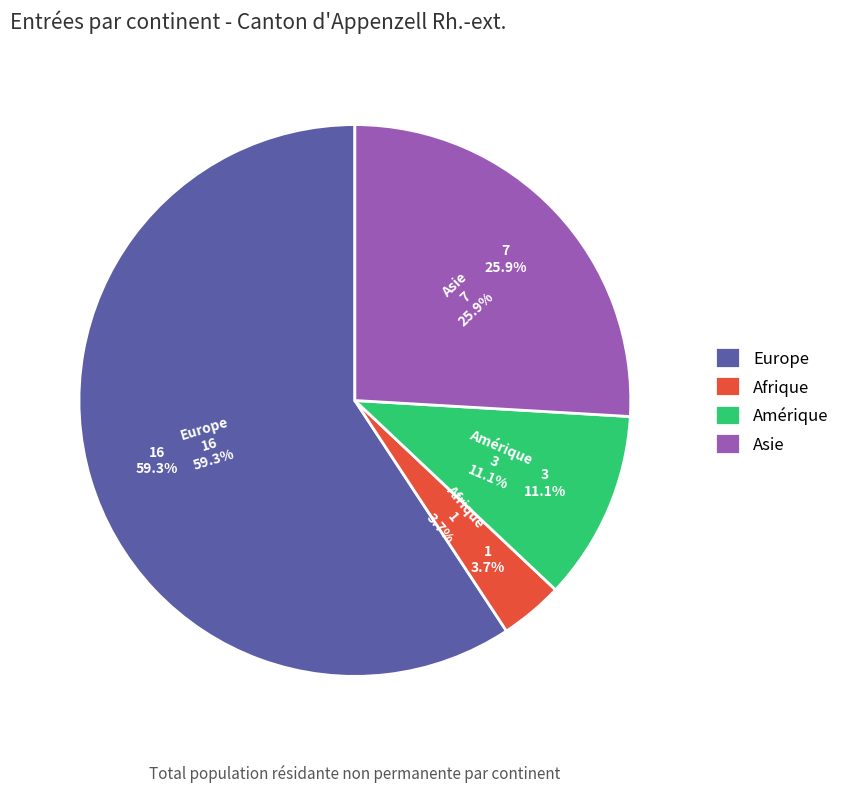

What percentage is the Europe slice, to the nearest percent?

59%